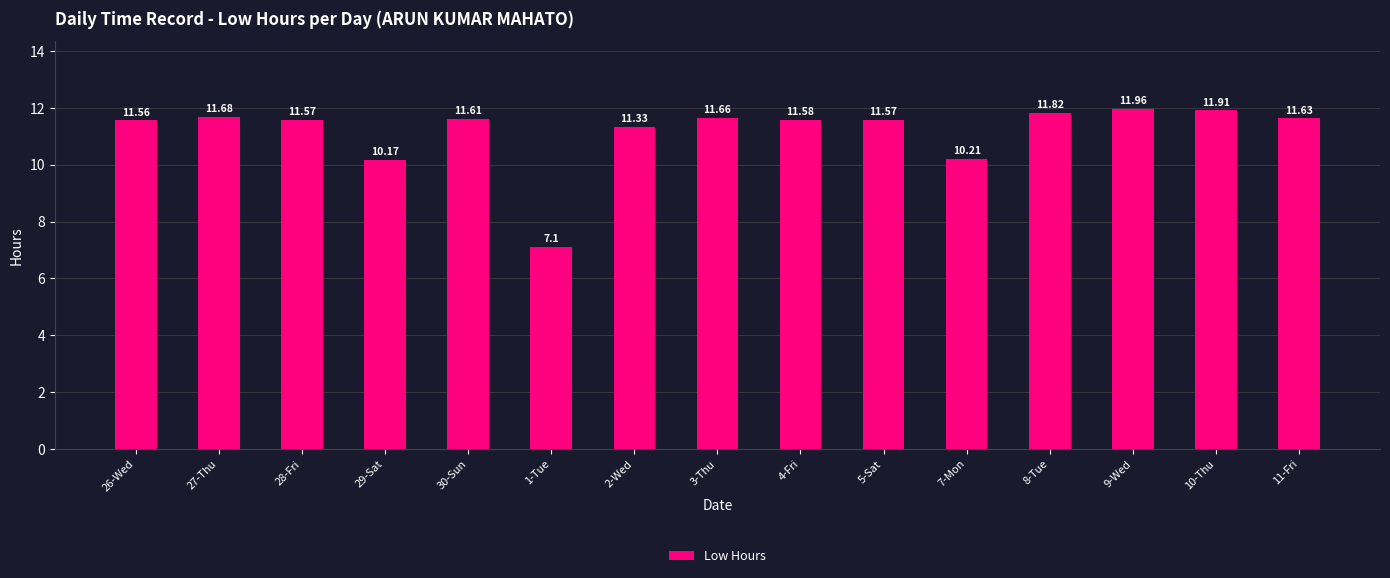

Where does the data first go above 11?

26-Wed